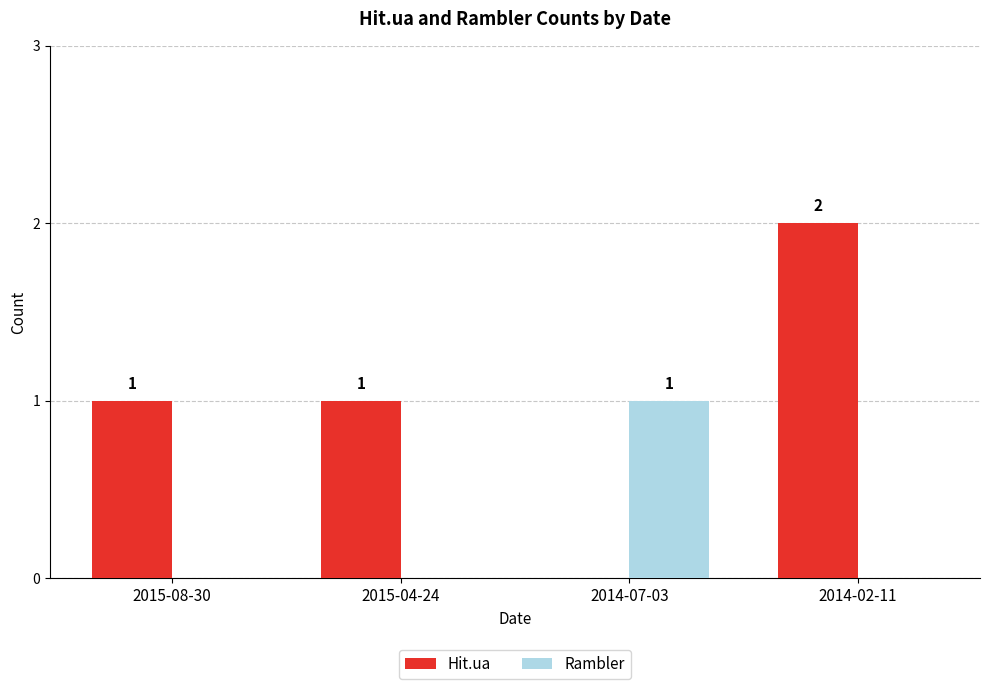

How many values in Rambler are above zero?

1